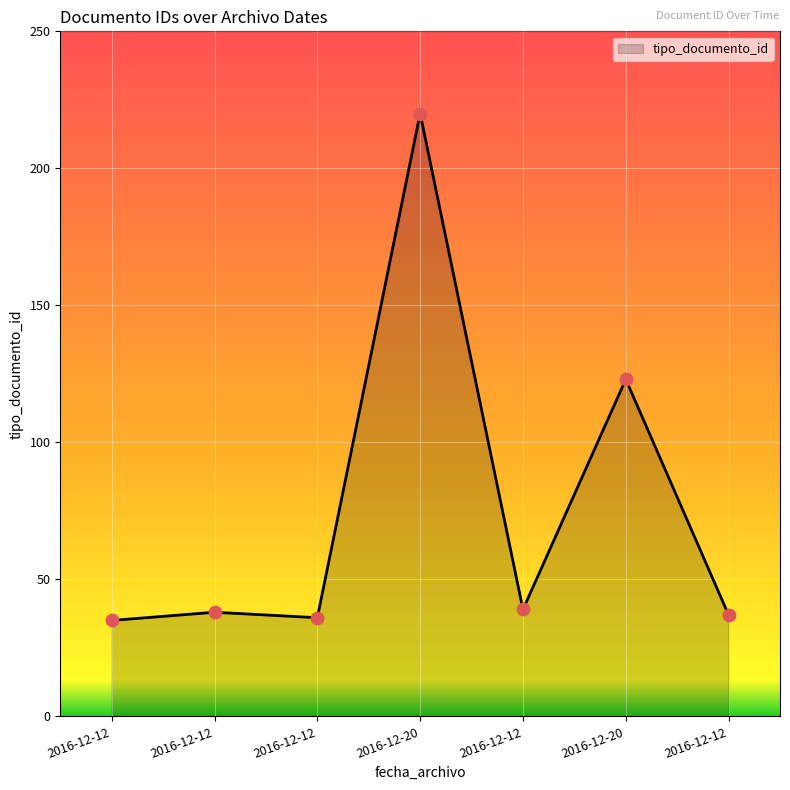

Between 2016-12-20 and 2016-12-12, which is larger?

2016-12-20